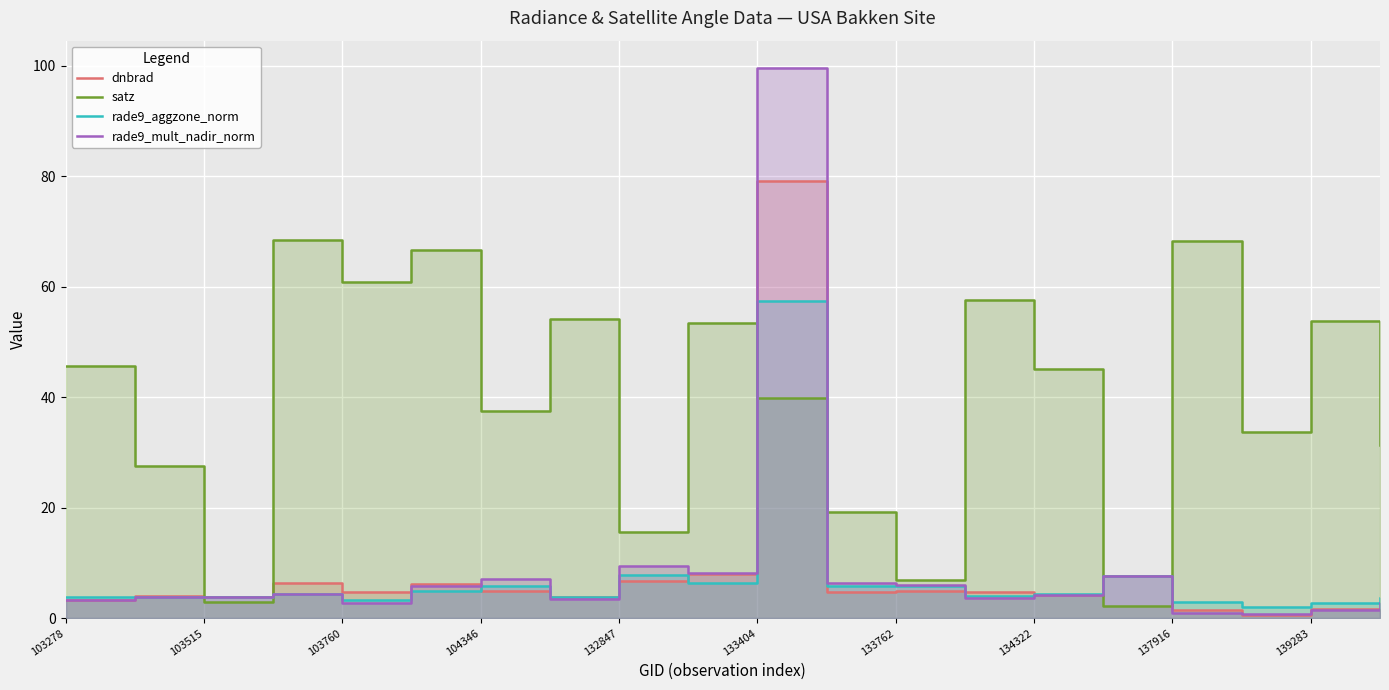

What is the maximum value for dnbrad?

79.2